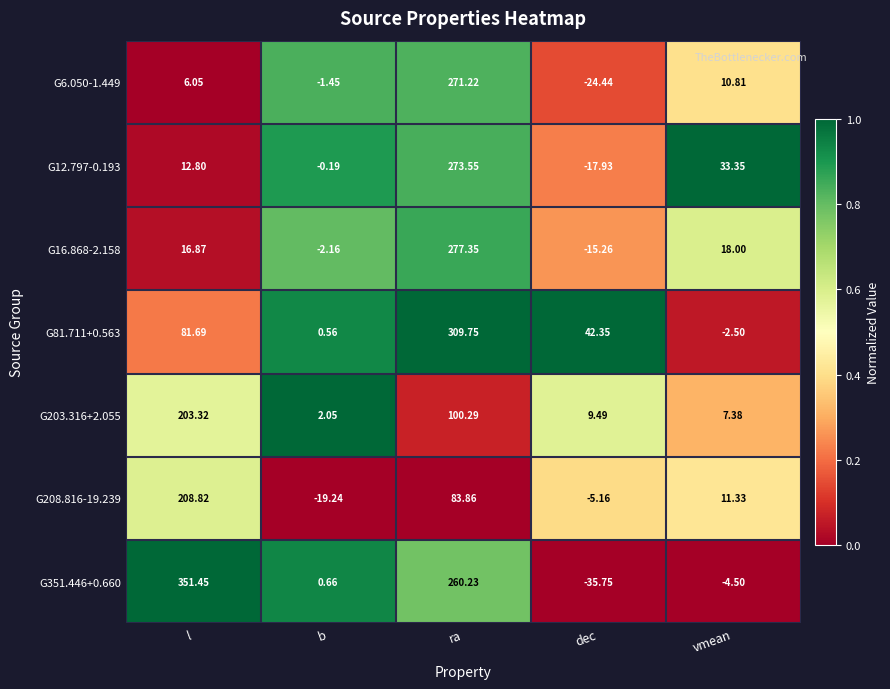

Which category has the highest value across all series?

l